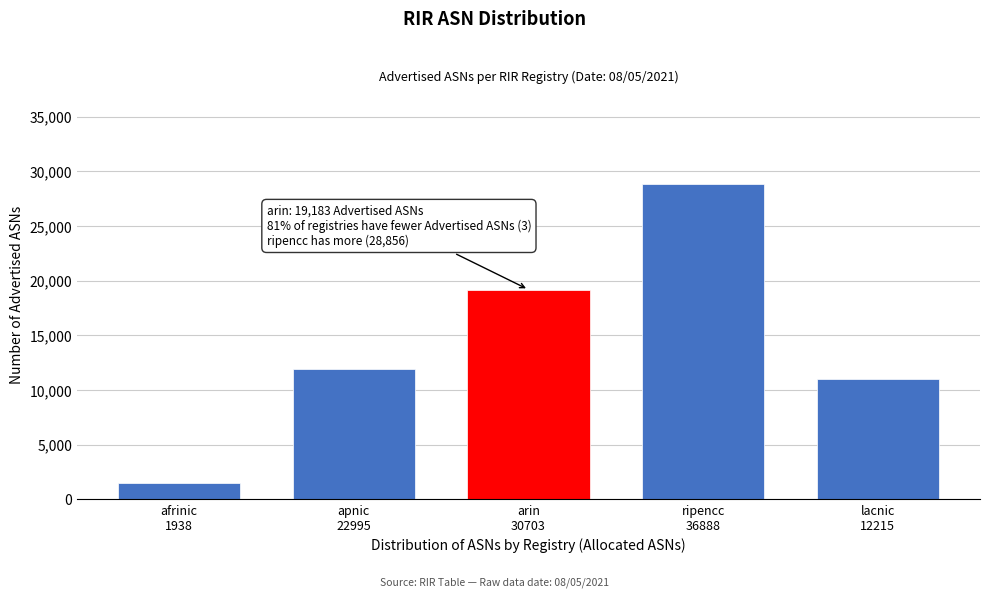

Reading left to right, extract all data points from this chart.

1476	11951	19183	28856	11033